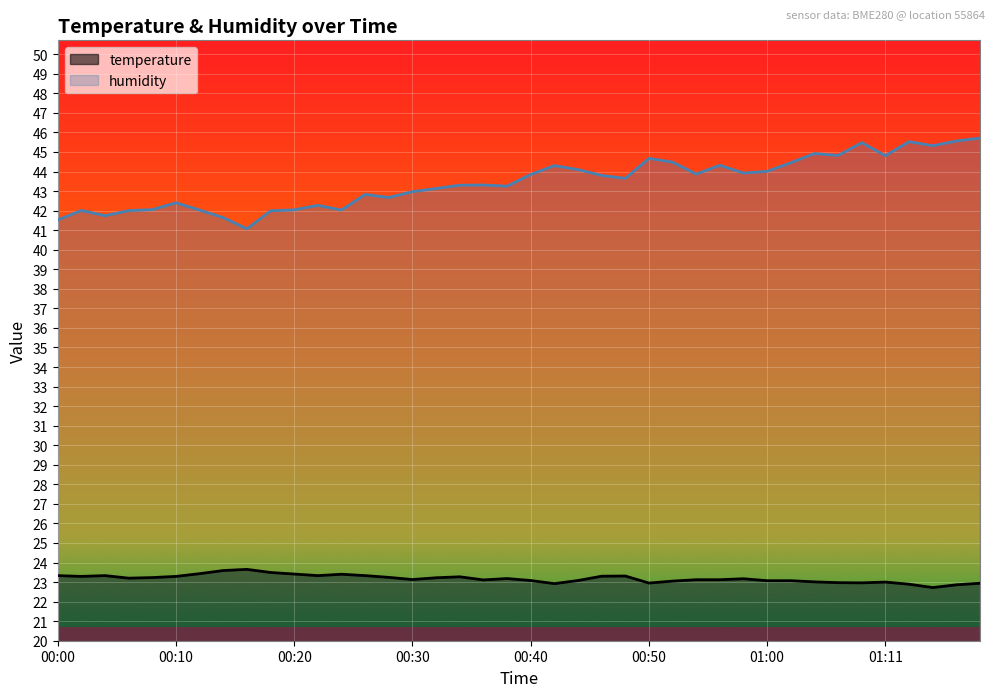

At which category does humidity reach its first local peak?

00:02